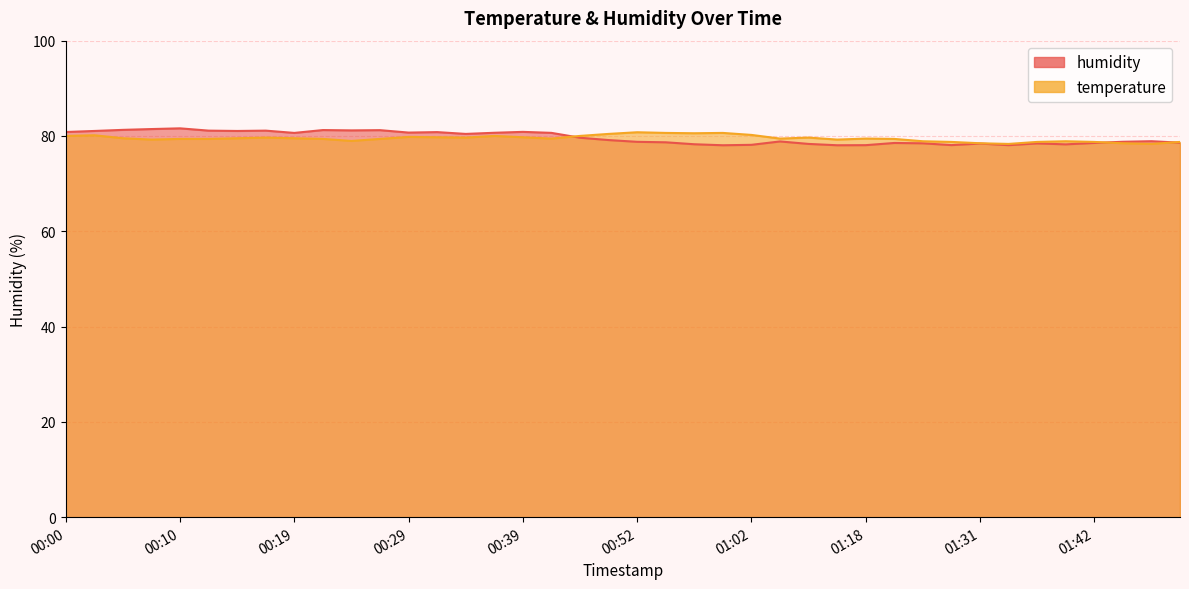

At which category does humidity reach its first local valley?

00:15